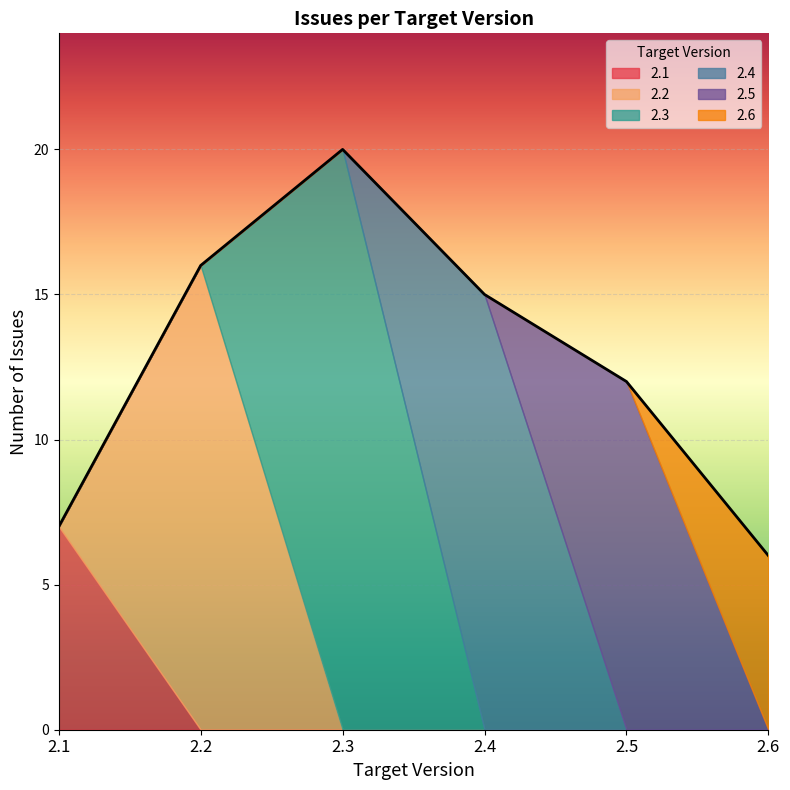

Which series has the largest range (max minus min)?

2.3